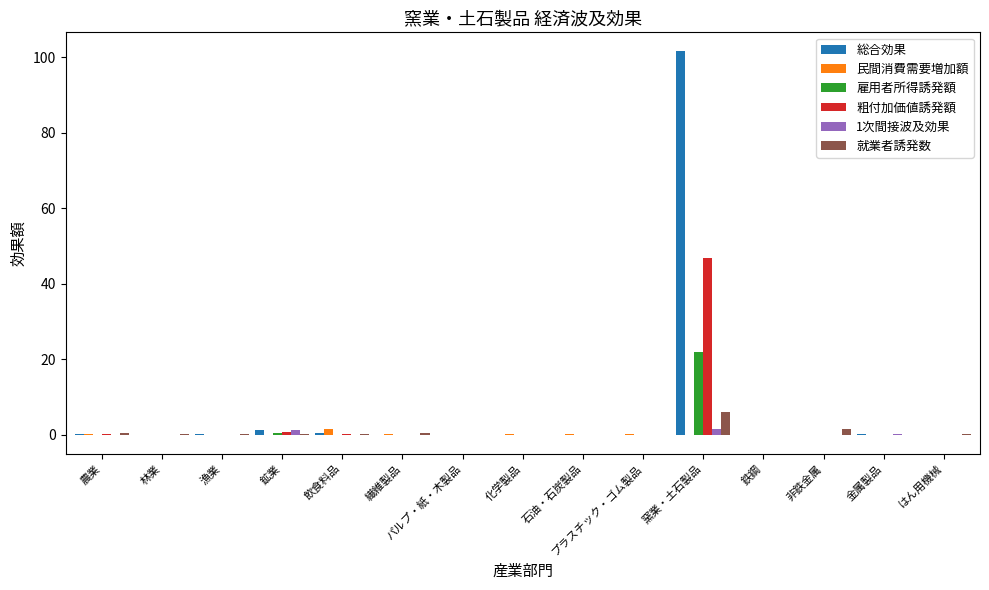

At which category is the sum across all series the highest?

窯業・土石製品